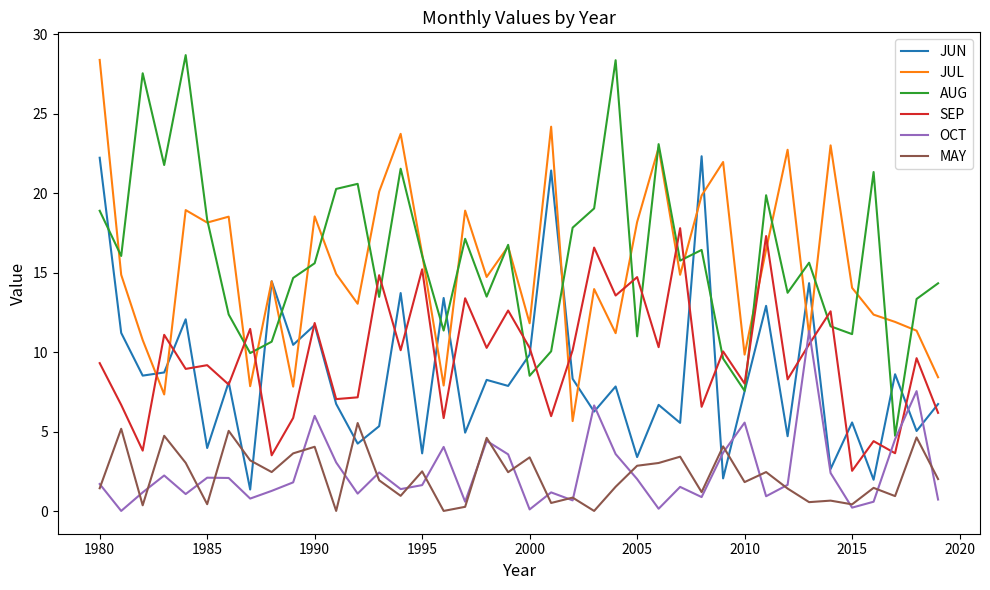

Which series ends up on top after the final intersection of OCT and SEP?

SEP